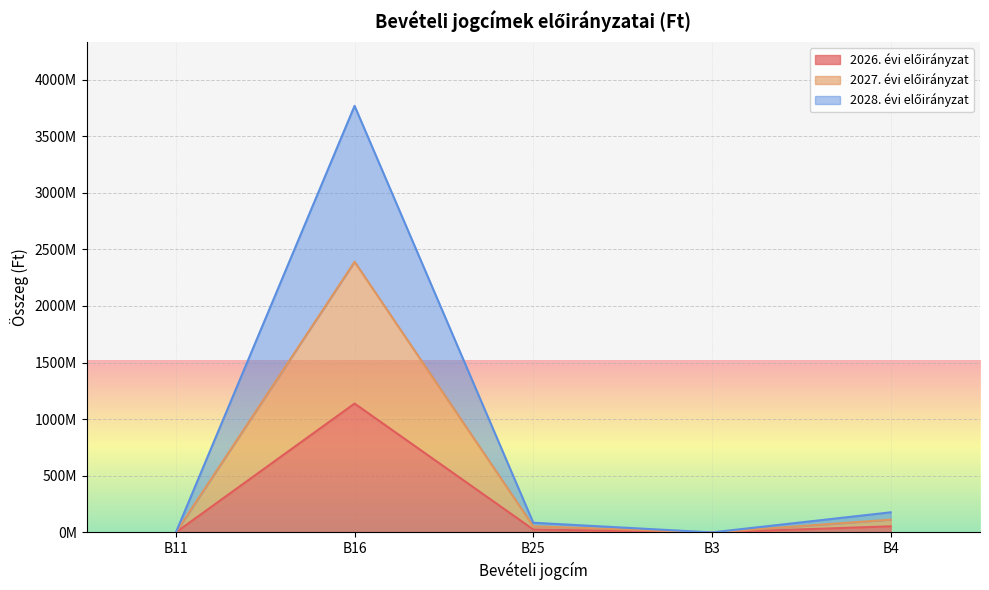

At which category is the sum across all series the highest?

B16